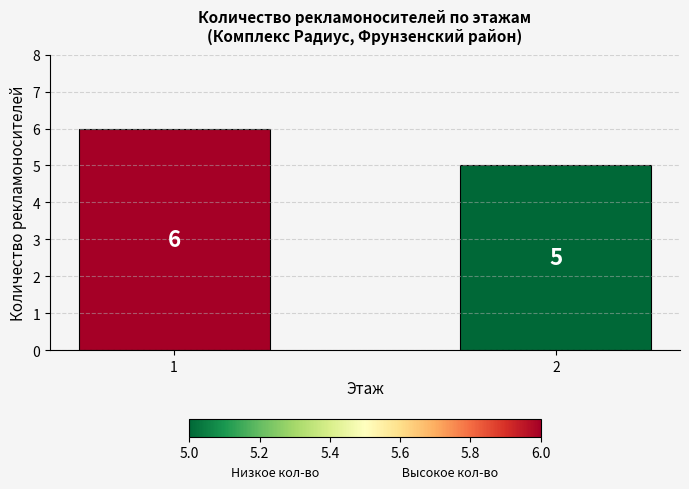

Which has a higher value, 2 or 1?

1